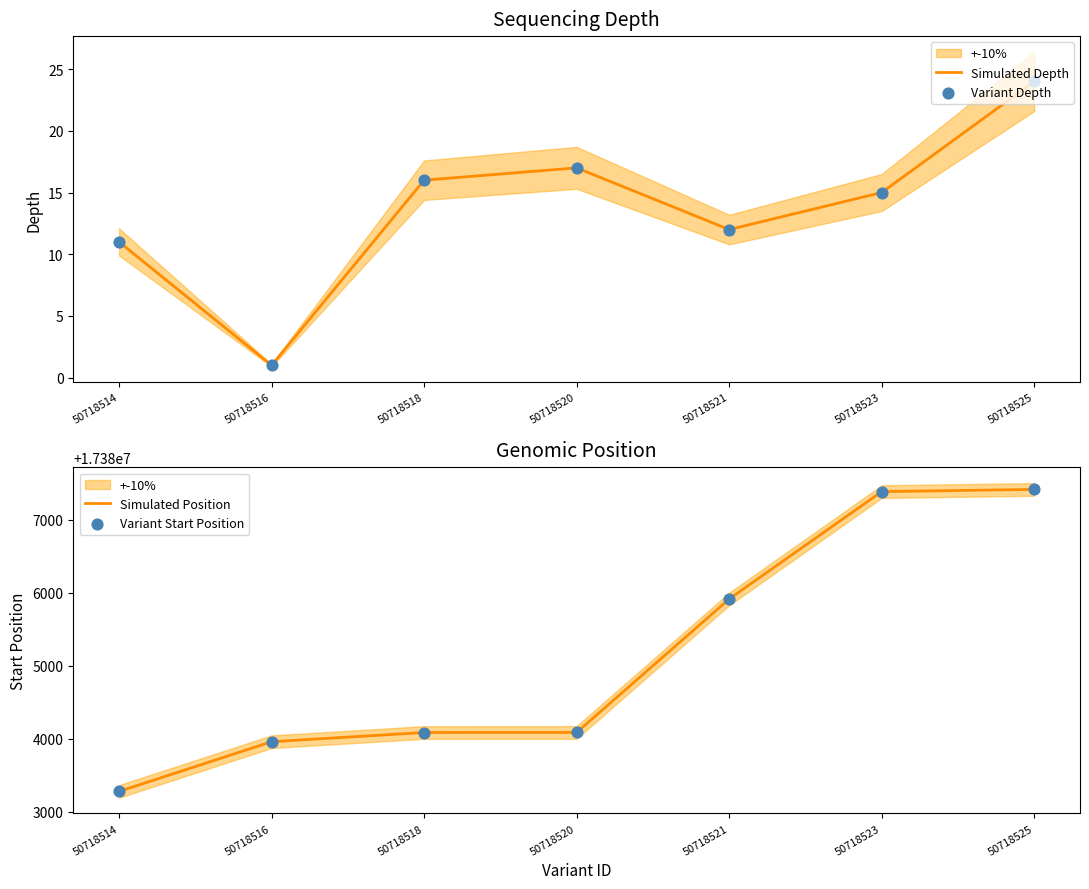

Which series has the widest spread of Y values?

Simulated Position